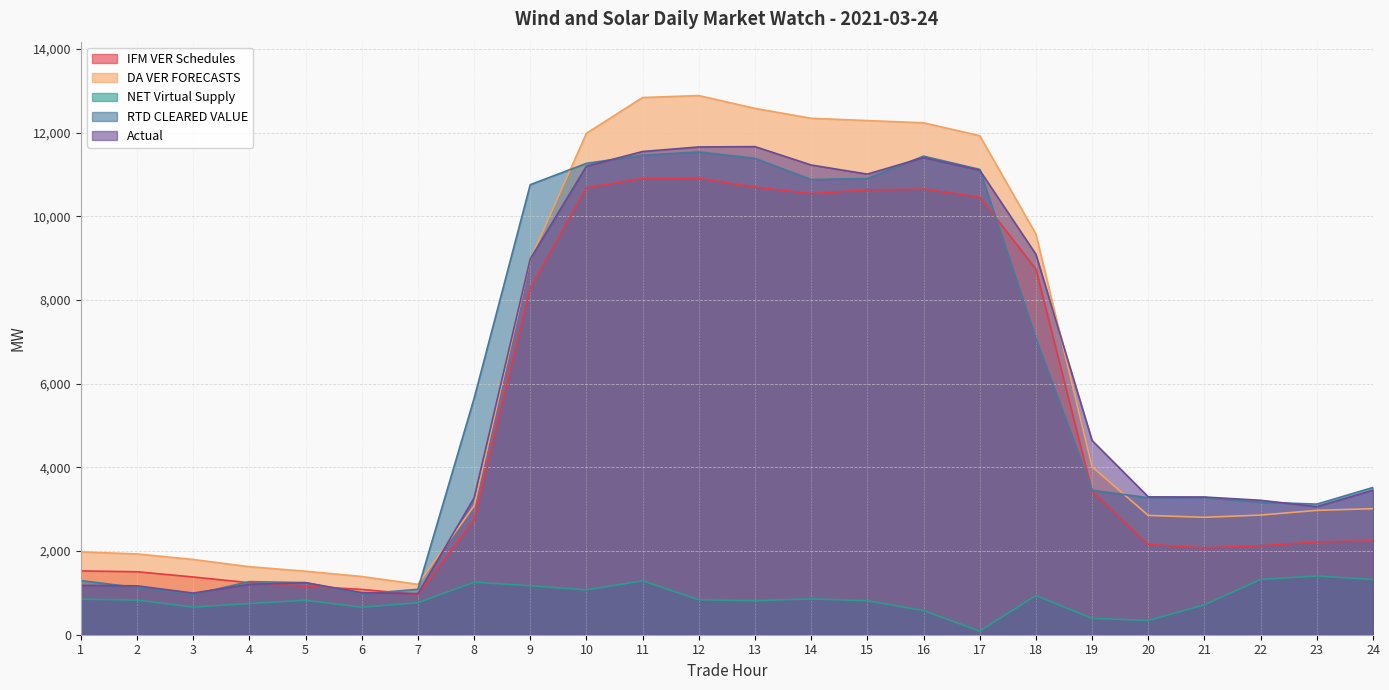

Reading left to right, list all the values displayed in this chart.

IFM VER Schedules: 1=1524.2	2=1505.6	3=1380.1	4=1243.4	5=1159.2	6=1083.0	7=961.4	8=2739.8	9=8287.6	10=10687.1	11=10906.3	12=10910.9	13=10702.0	14=10546.4	15=10634.3	16=10652.9	17=10464.0	18=8741.0	19=3426.0	20=2159.5	21=2076.4	22=2126.9	23=2219.8	24=2243.0
DA VER FORECASTS: 1=1979.2	2=1931.8	3=1799.0	4=1625.5	5=1518.5	6=1392.0	7=1204.9	8=3079.5	9=8965.0	10=11988.7	11=12842.9	12=12889.2	13=12583.2	14=12346.4	15=12291.5	16=12238.8	17=11930.3	18=9577.4	19=4014.9	20=2852.2	21=2807.5	22=2860.4	23=2972.8	24=3013.3
NET Virtual Supply: 1=851.2	2=827.5	3=660.8	4=744.0	5=824.2	6=658.6	7=764.6	8=1255.7	9=1171.6	10=1071.0	11=1288.6	12=835.4	13=813.2	14=856.4	15=812.9	16=576.0	17=86.9	18=937.2	19=391.8	20=340.5	21=715.9	22=1322.2	23=1404.7	24=1319.3
RTD CLEARED VALUE: 1=1294.5	2=1129.2	3=961.5	4=1269.4	5=1245.4	6=972.7	7=1086.4	8=5647.5	9=10759.6	10=11268.7	11=11464.2	12=11543.4	13=11388.3	14=10882.7	15=10908.8	16=11441.0	17=11124.9	18=7080.5	19=3454.4	20=3275.8	21=3280.3	22=3168.6	23=3122.1	24=3520.3
Actual: 1=1180.5	2=1168.4	3=996.0	4=1202.7	5=1244.2	6=1007.3	7=983.2	8=3269.3	9=8983.8	10=11201.2	11=11552.3	12=11661.2	13=11669.1	14=11229.4	15=11011.2	16=11407.0	17=11104.5	18=9094.3	19=4642.7	20=3296.2	21=3291.9	22=3213.7	23=3062.4	24=3456.0